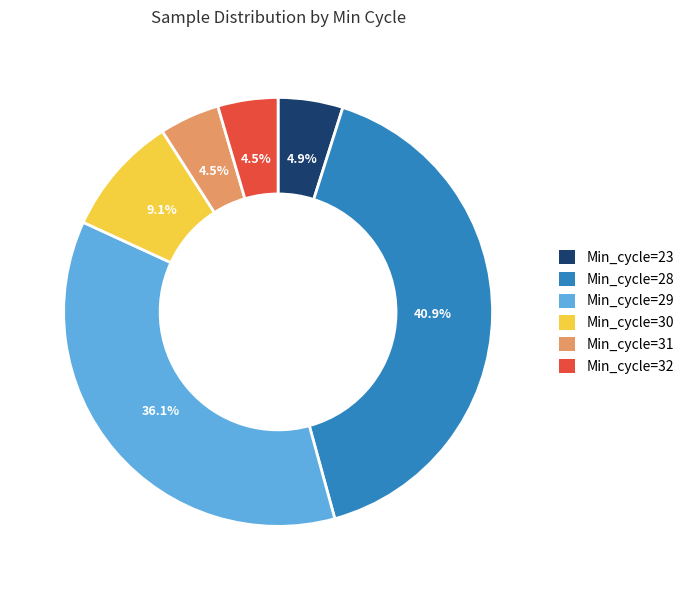

Is there a majority slice in this chart?

No